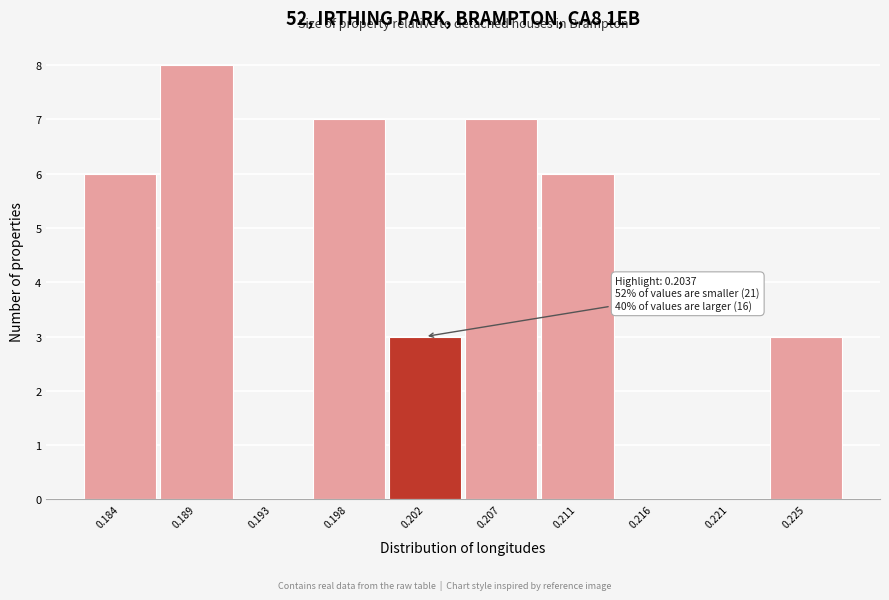

Reading left to right, extract all data points from this chart.

0.184=6	0.189=8	0.193=0	0.198=7	0.202=3	0.207=7	0.211=6	0.216=0	0.221=0	0.225=3